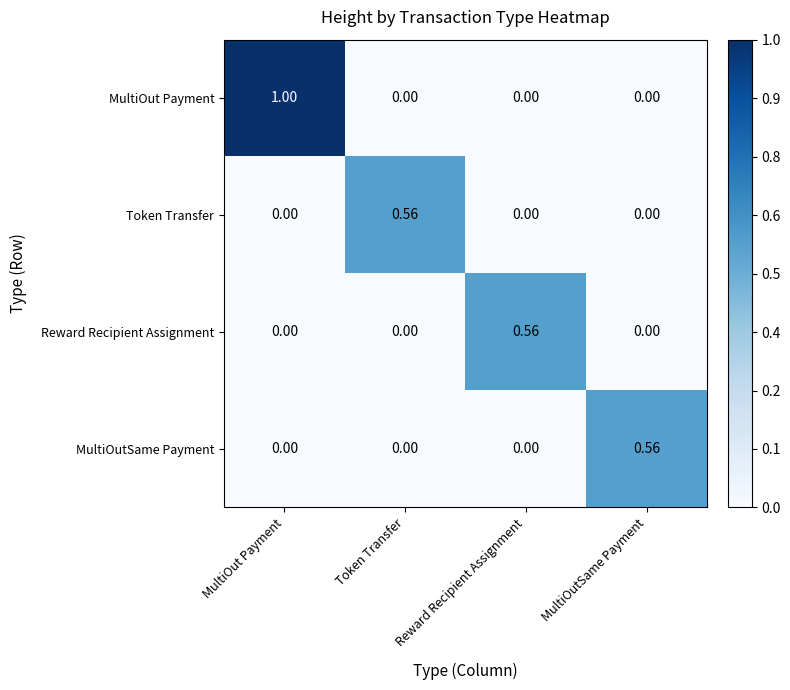

At which category is the sum across all series the highest?

MultiOut Payment